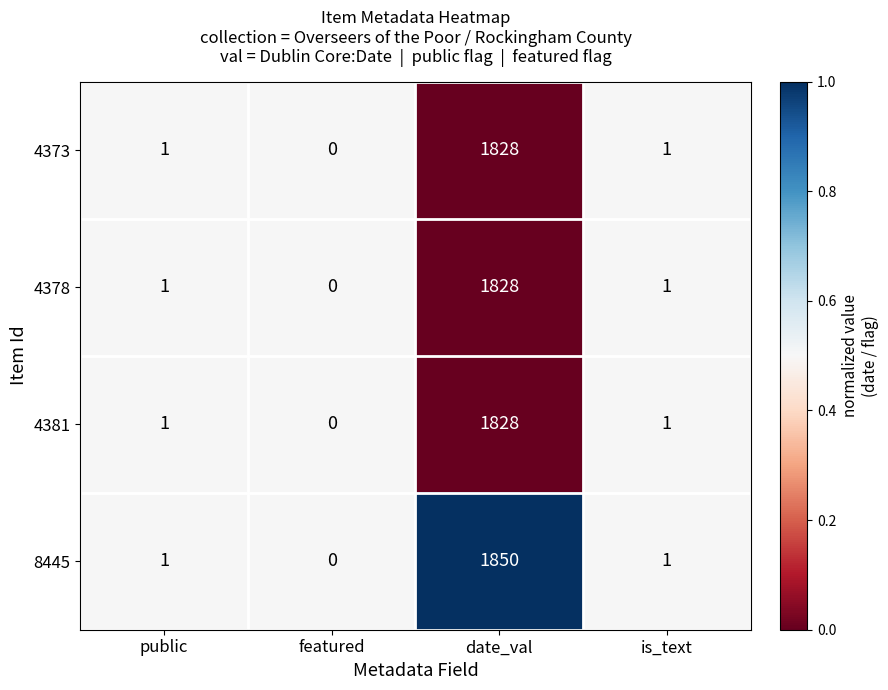

What is the difference between the maximum and minimum values in the 4373 series?

1828